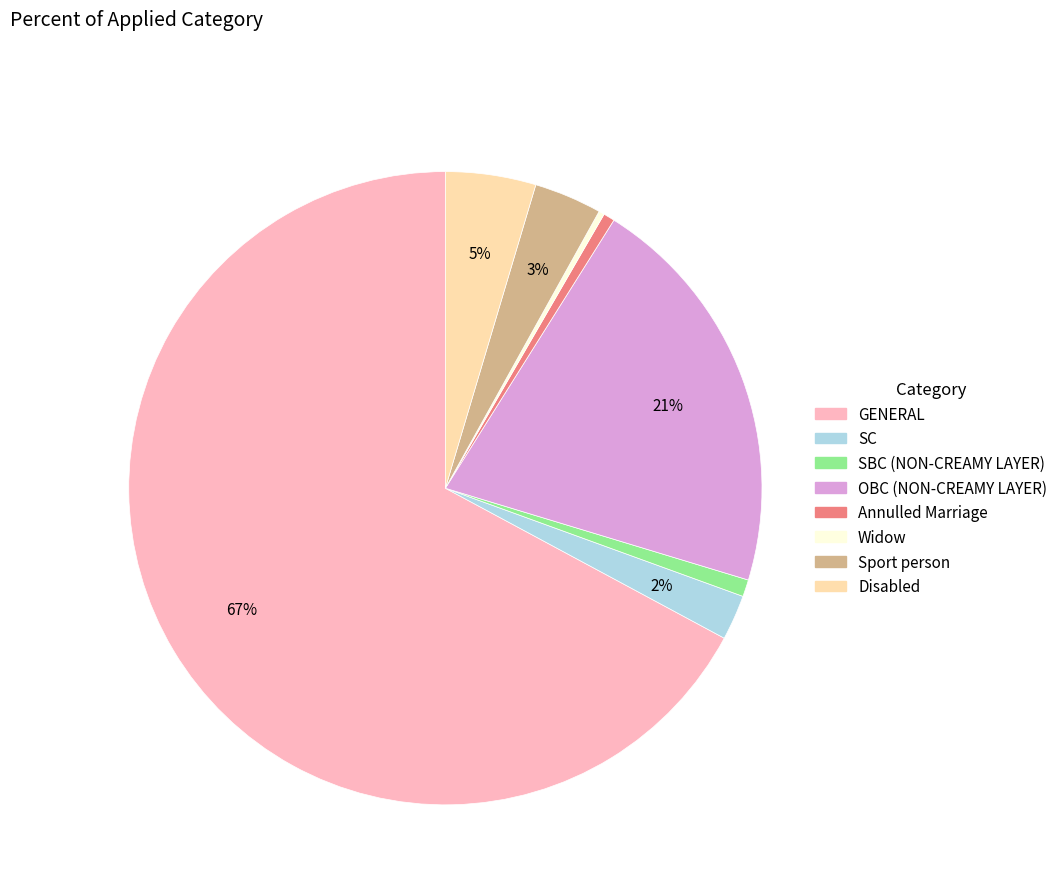

To the nearest percent, what is the difference between the largest and smallest slice percentages?

67%